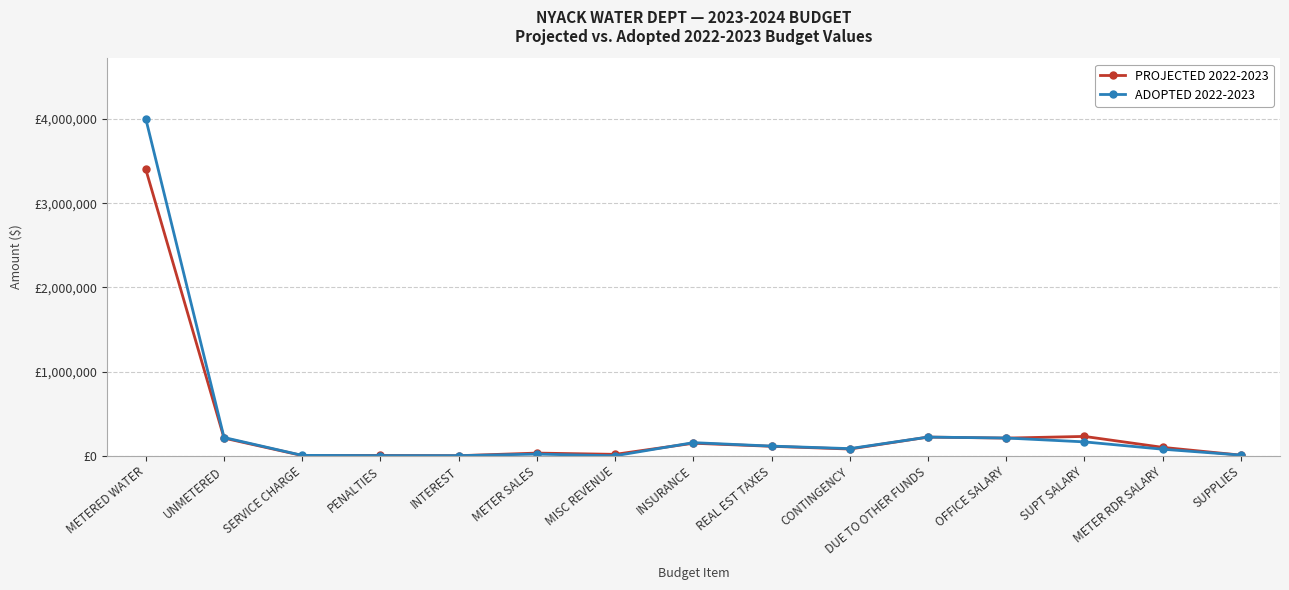

What are all the series names shown in the legend?

PROJECTED 2022-2023, ADOPTED 2022-2023